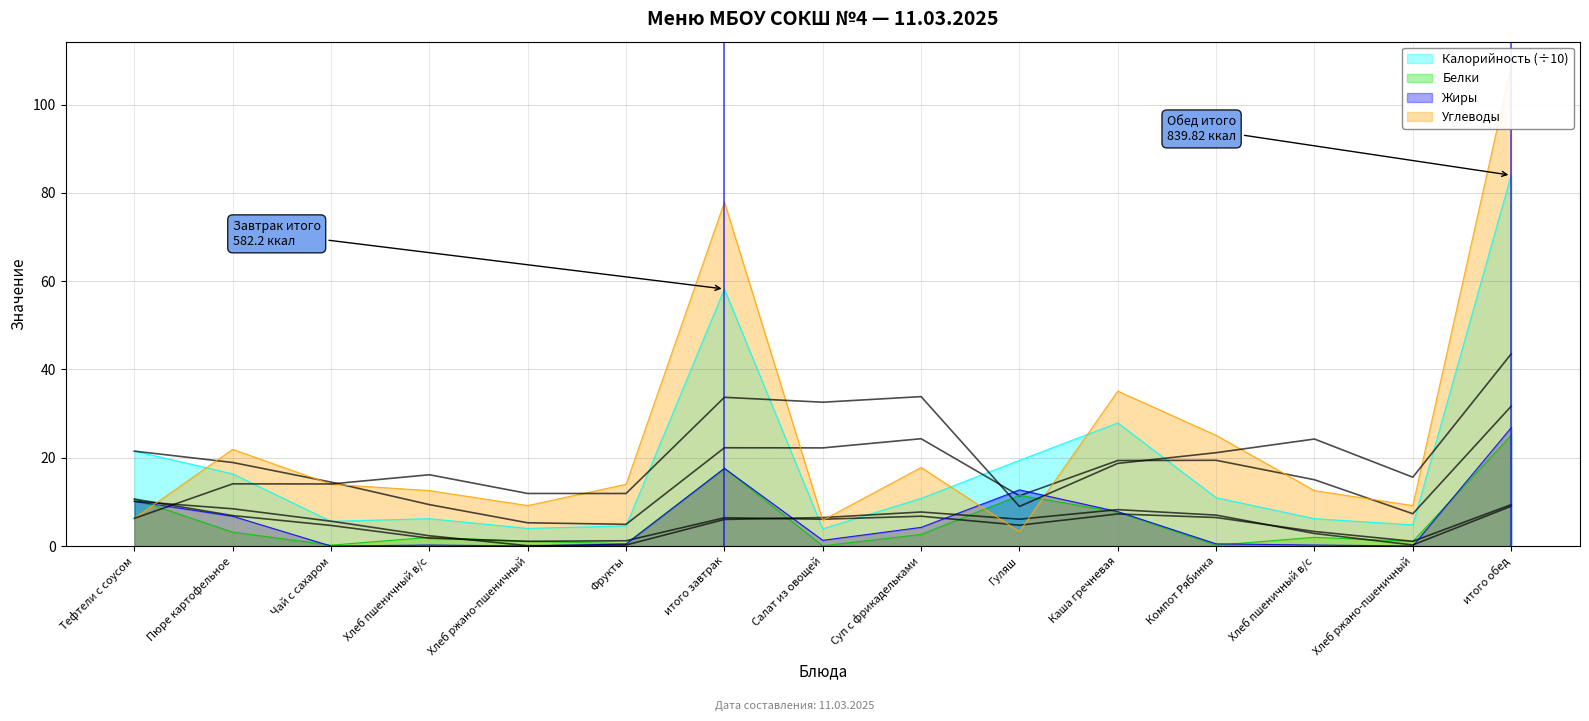

List the labels in order of Углеводы value, largest first.

итого обед, итого завтрак, Каша гречневая, Компот Рябинка, Пюре картофельное, Суп с фрикадельками, Чай с сахаром, Фрукты, Хлеб пшеничный в/с, Хлеб пшеничный в/с, Хлеб ржано-пшеничный, Хлеб ржано-пшеничный, Тефтели с соусом, Салат из овощей, Гуляш